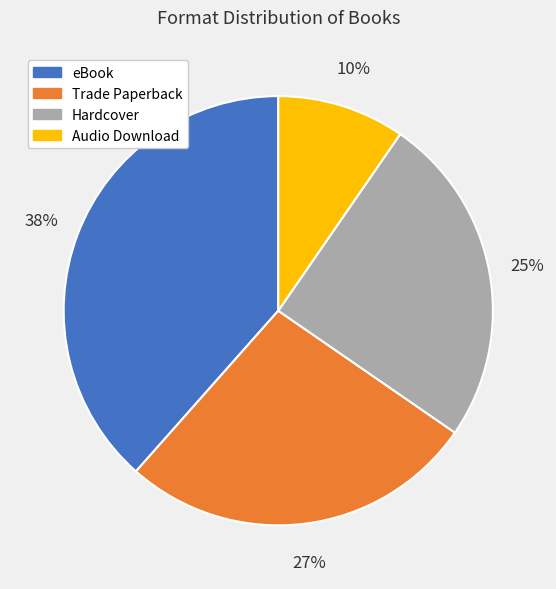

Is the sum of Trade Paperback and Hardcover greater than half?

Yes